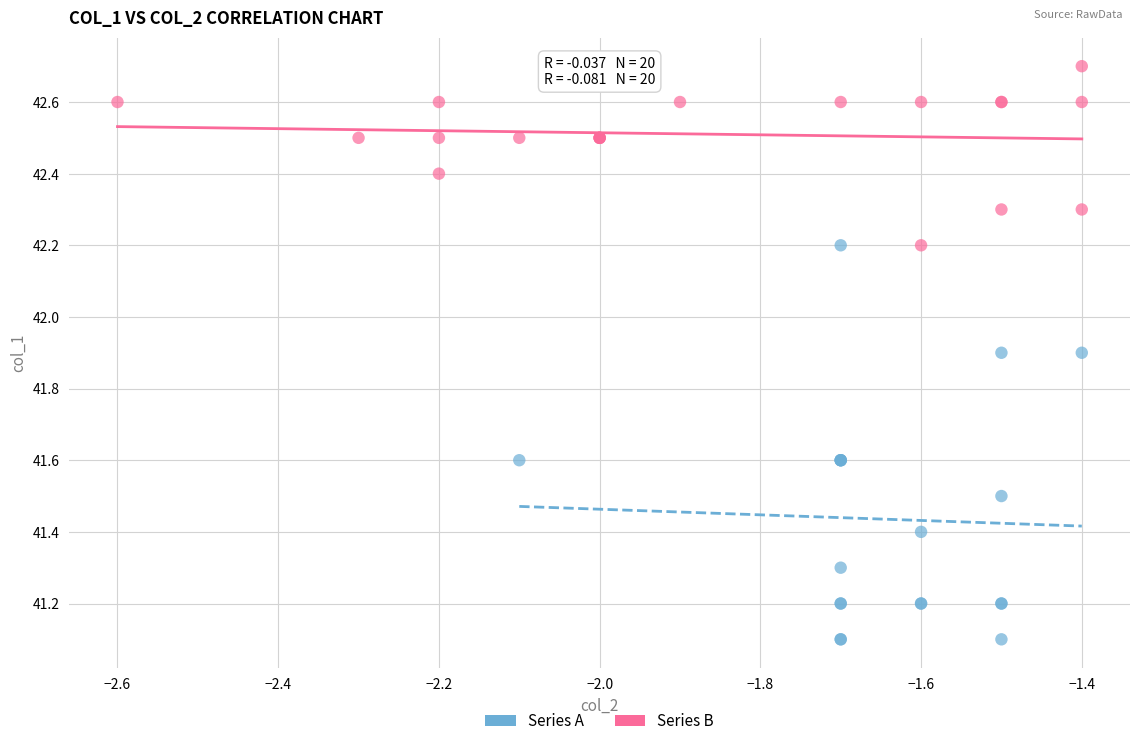

Which series has the largest Y range (max minus min)?

Series A